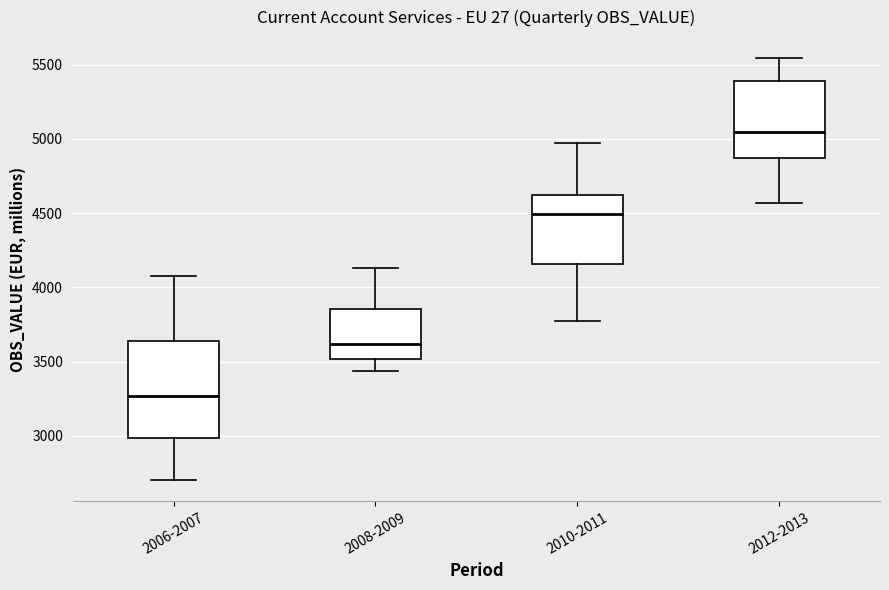

Reading left to right, read every box against the y-axis: the position of its median line, the range the box covers, and the ends of its whiskers. The values are not printed on the chart, so give them approximately, as read against the axis.

2006-2007: median 3250, box 3000 to 3650, whiskers 2700 to 4100
2008-2009: median 3600, box 3500 to 3850, whiskers 3450 to 4150
2010-2011: median 4500, box 4150 to 4600, whiskers 3750 to 4950
2012-2013: median 5050, box 4850 to 5400, whiskers 4550 to 5550